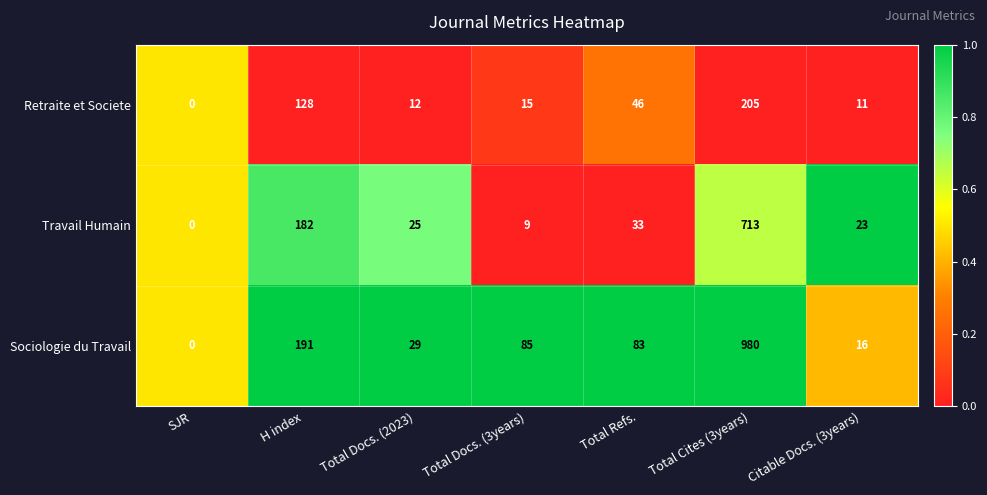

What is the spread (max minus min) of values at Total Cites (3years)?

775